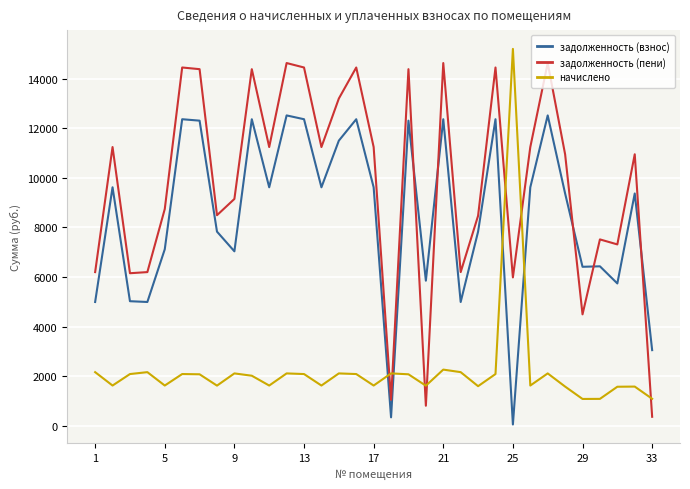

Rank the series by their maximum value, from highest to lowest.

начислено, задолженность (пени), задолженность (взнос)